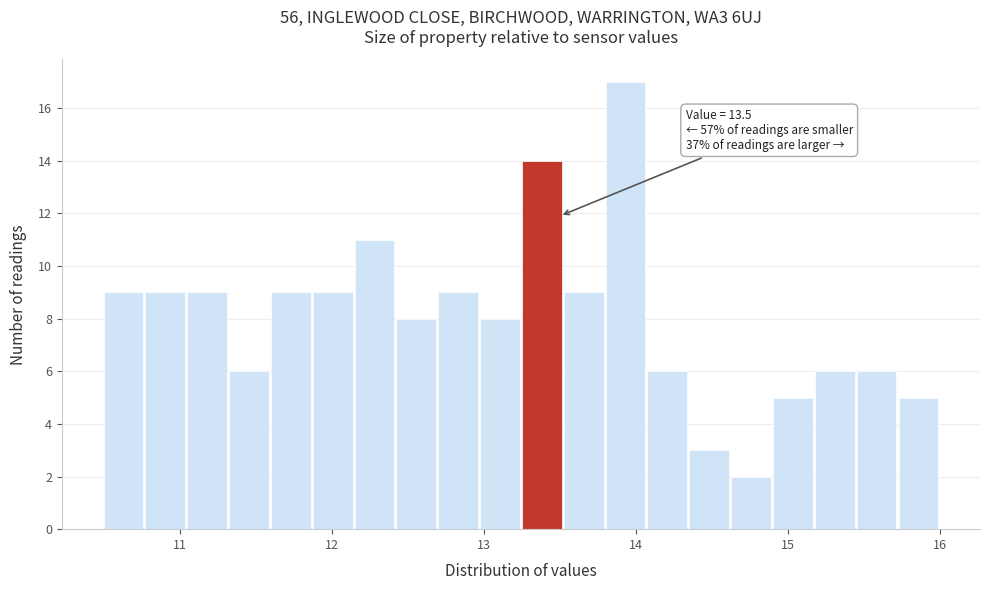

Read against the x-axis, roughly where is the centre of the tallest bar?

13.9